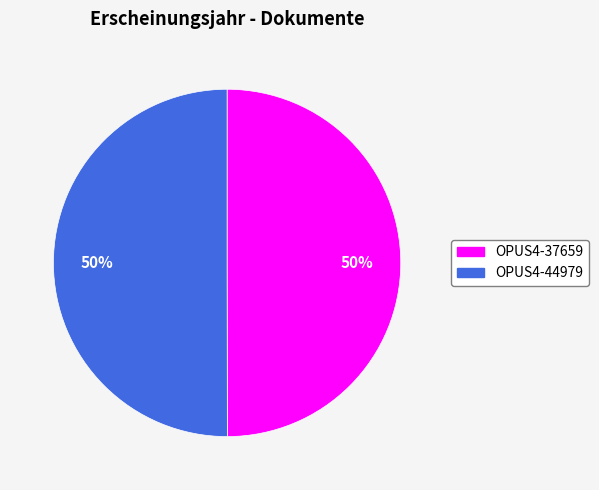

Do OPUS4-37659 and OPUS4-44979 together represent more than half of the pie?

Yes